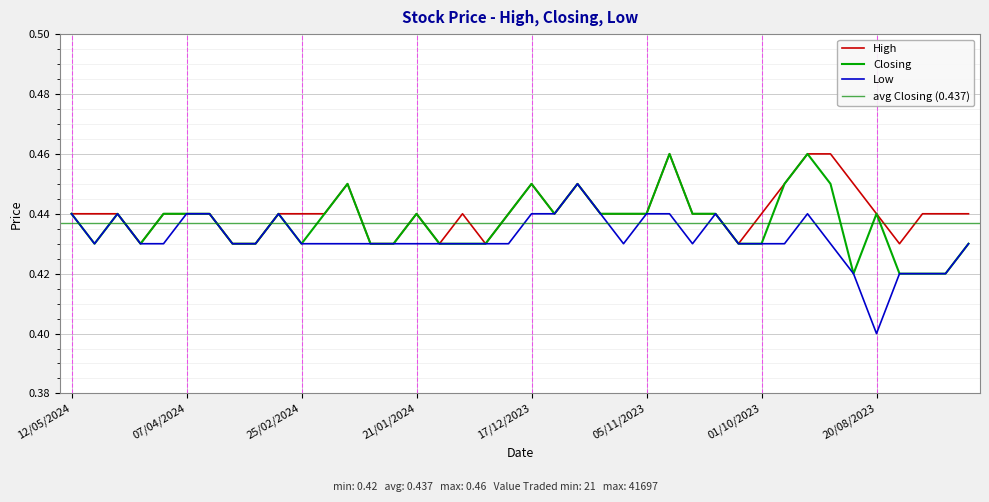

Reading right to left, list all the values displayed in this chart.

High: 0.4	0.4	0.4	0.4	0.4	0.5	0.5	0.5	0.5	0.4	0.4	0.4	0.4	0.5	0.4	0.4	0.4	0.5	0.4	0.5	0.4	0.4	0.4	0.4	0.4	0.4	0.4	0.5	0.4	0.4	0.4	0.4	0.4	0.4	0.4	0.4	0.4	0.4	0.4	0.4
Closing: 0.4	0.4	0.4	0.4	0.4	0.4	0.5	0.5	0.5	0.4	0.4	0.4	0.4	0.5	0.4	0.4	0.4	0.5	0.4	0.5	0.4	0.4	0.4	0.4	0.4	0.4	0.4	0.5	0.4	0.4	0.4	0.4	0.4	0.4	0.4	0.4	0.4	0.4	0.4	0.4
Low: 0.4	0.4	0.4	0.4	0.4	0.4	0.4	0.4	0.4	0.4	0.4	0.4	0.4	0.4	0.4	0.4	0.4	0.5	0.4	0.4	0.4	0.4	0.4	0.4	0.4	0.4	0.4	0.4	0.4	0.4	0.4	0.4	0.4	0.4	0.4	0.4	0.4	0.4	0.4	0.4